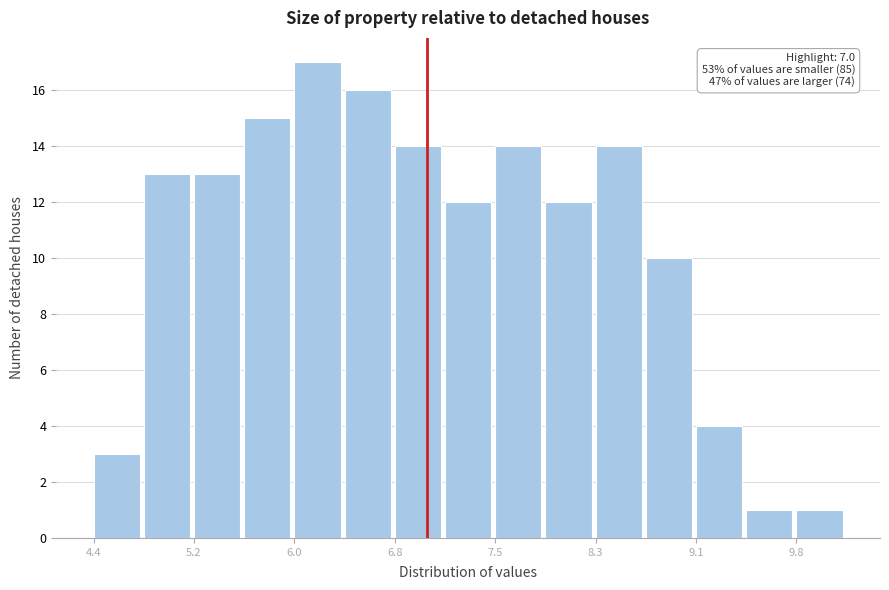

Read against the x-axis, roughly where is the centre of the tallest bar?

6.2